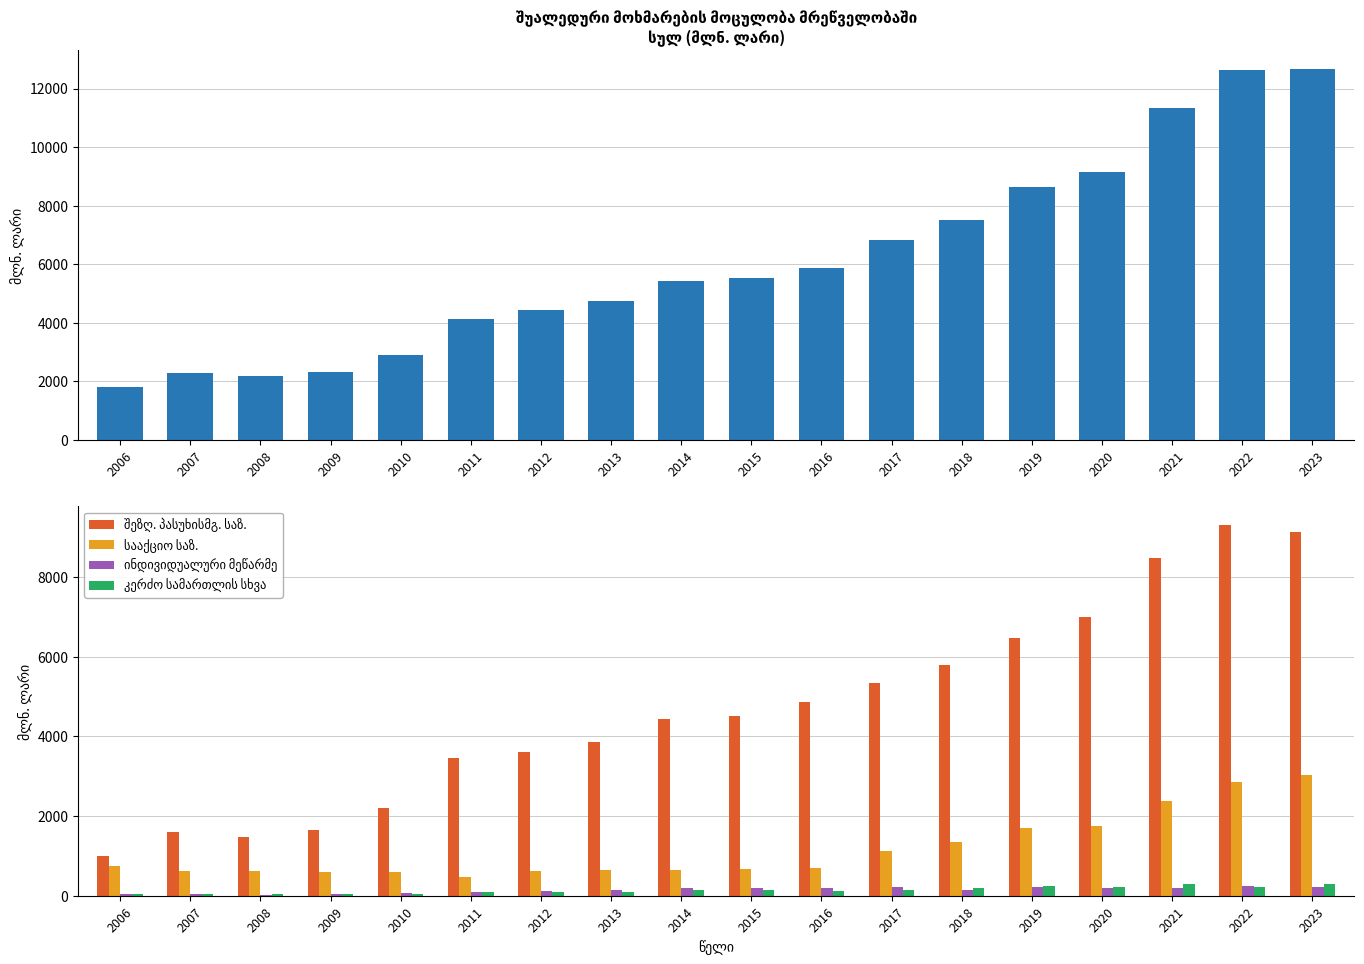

What is the difference between the highest and lowest values at 2018?

7349.1